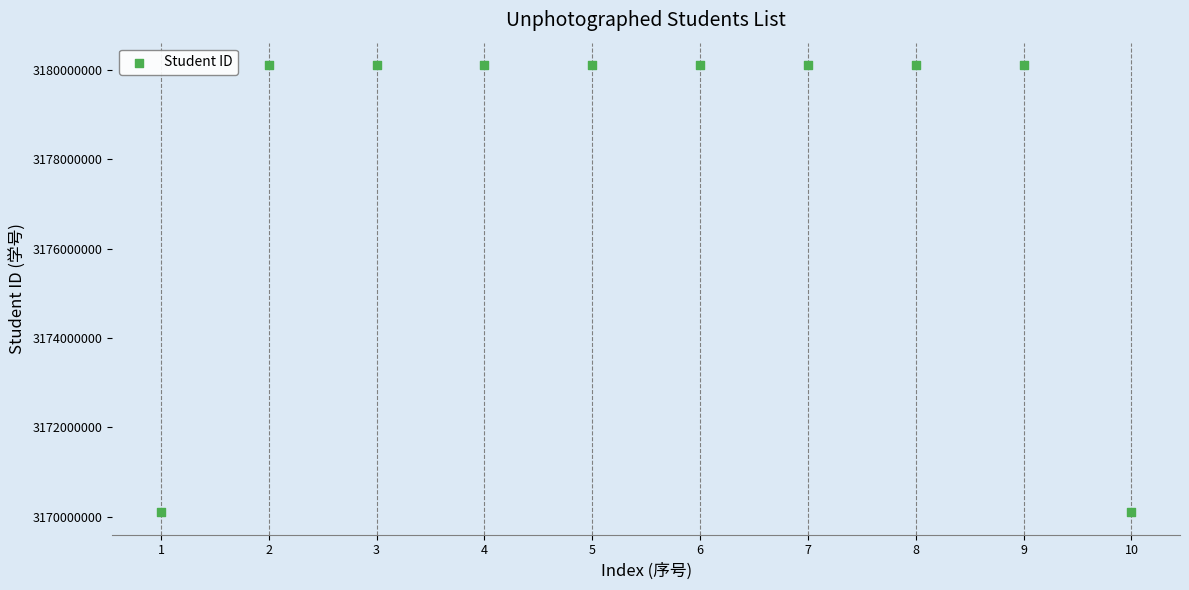

What is the average Y value?

3178102480